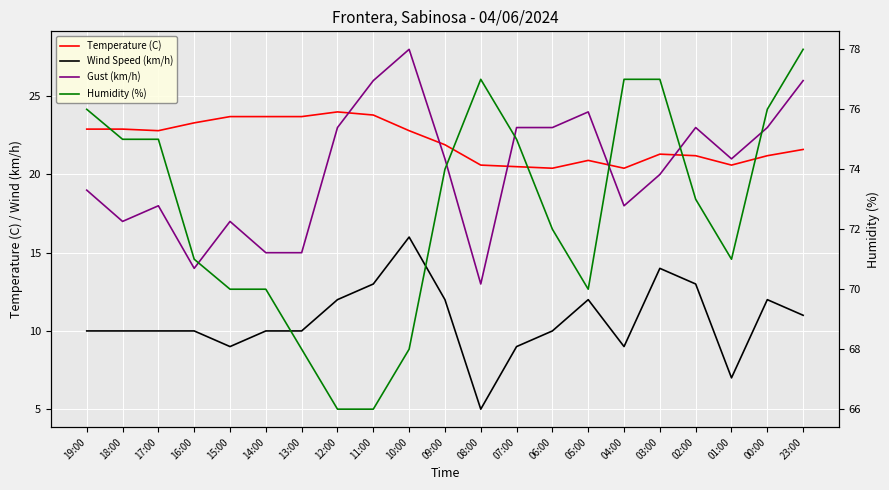

In Temperature (C), how many points are higher than both neighbors (excluding endpoints)?

3